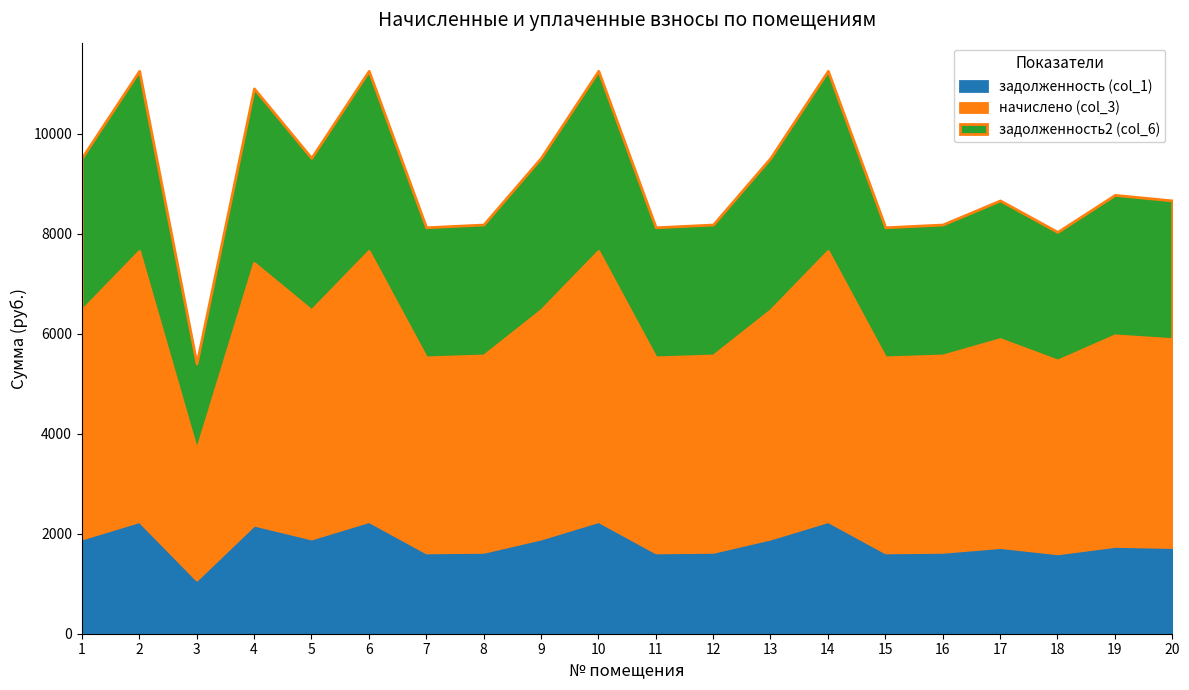

Which category has the highest value across all series?

2